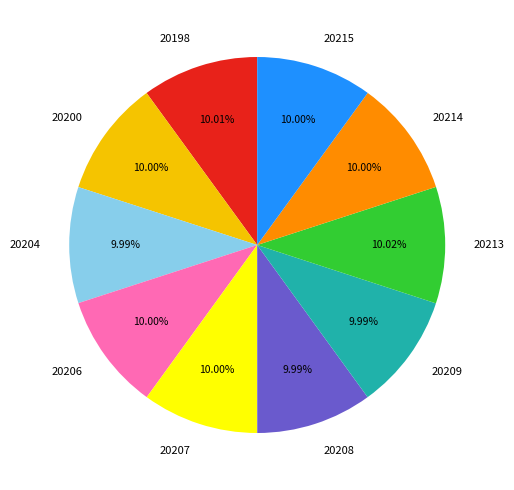

Approximately how many times larger is the value at 20214 compared to 20200?

1.0